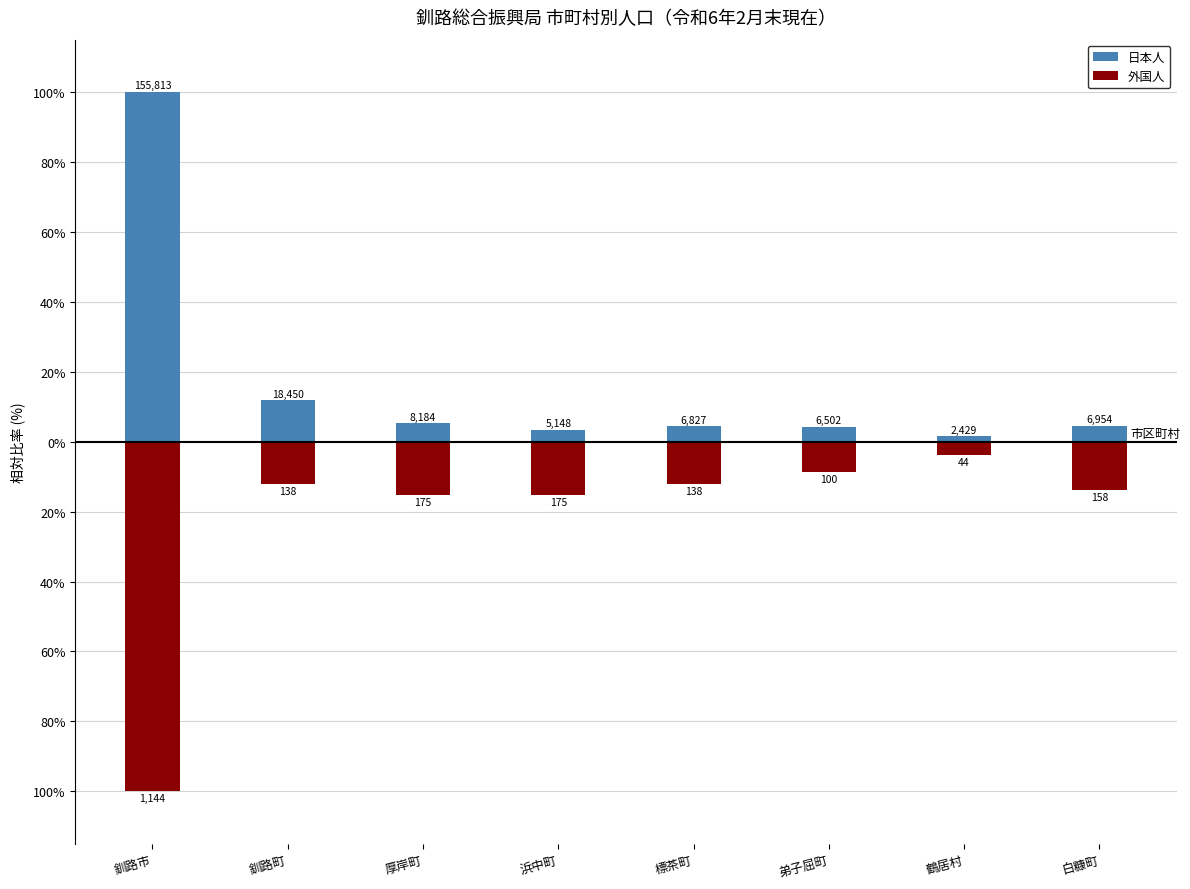

Is the value of 日本人 at 釧路町 greater than the value of 外国人 at 釧路市?

Yes